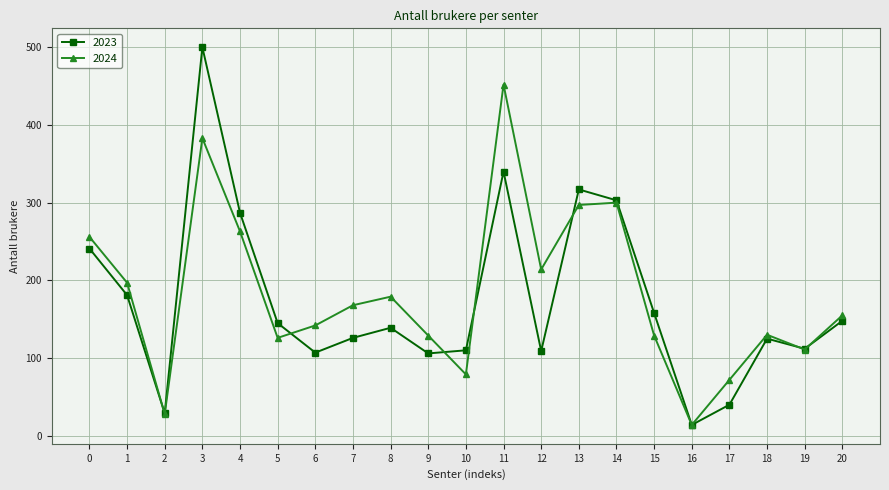

The value of 2024 at 17 is 98. True or false?

False